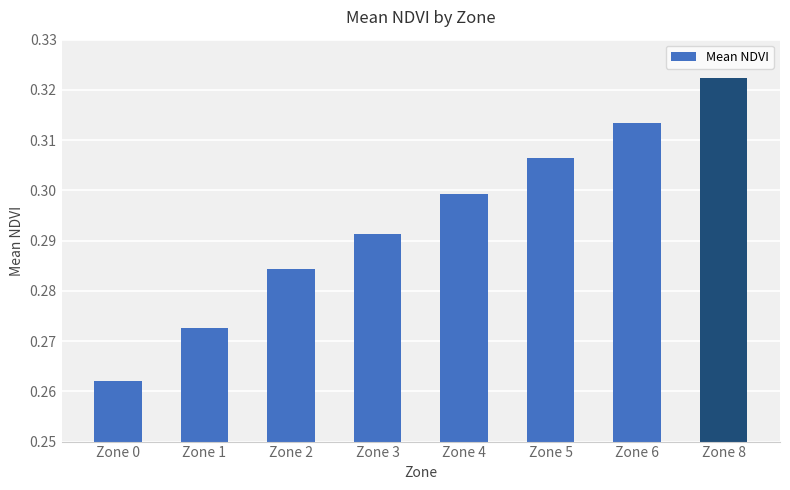

Where is the data nearest to the value 0?

Zone 0